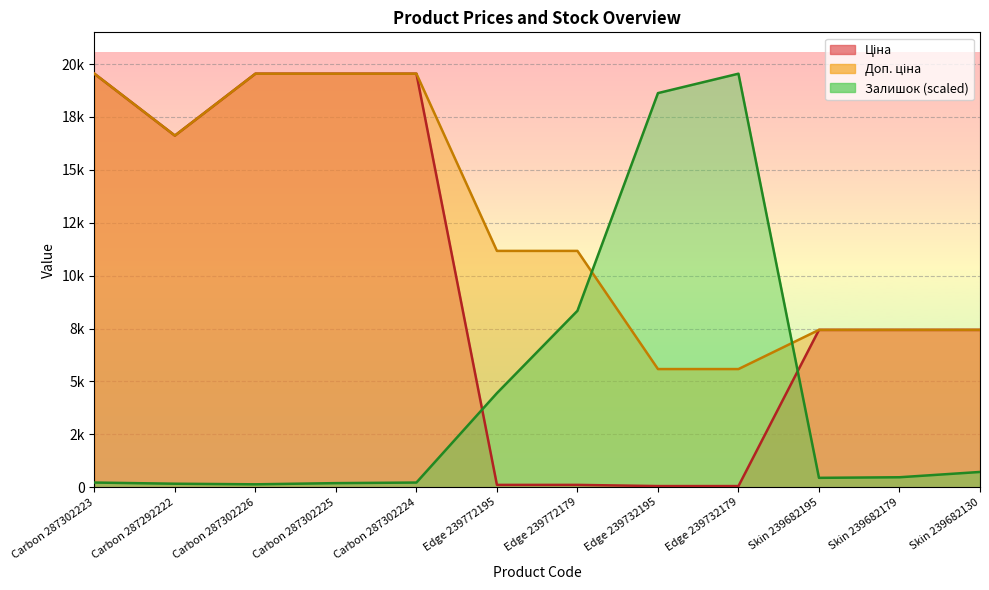

Rank the series by their average value, from highest to lowest.

Доп. ціна, Ціна, Залишок